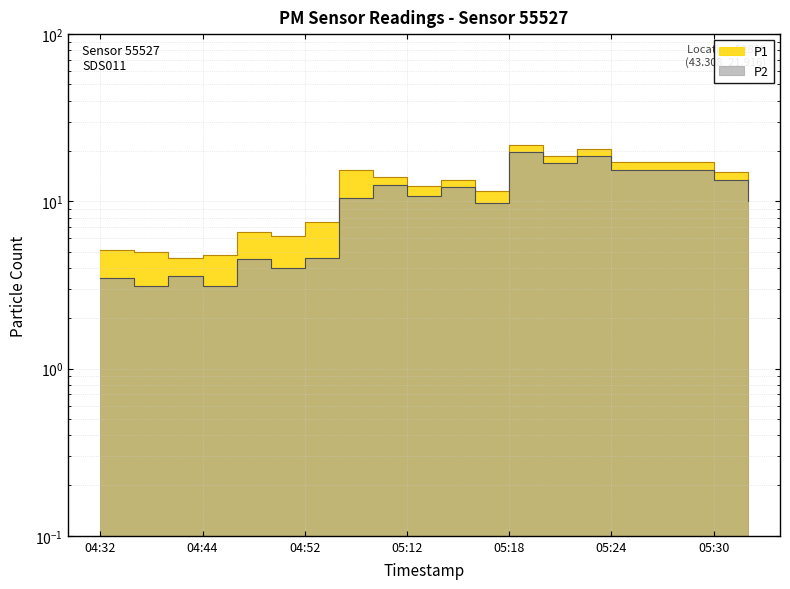

True or false: P1 has more than 2 points higher than both neighbors.

True